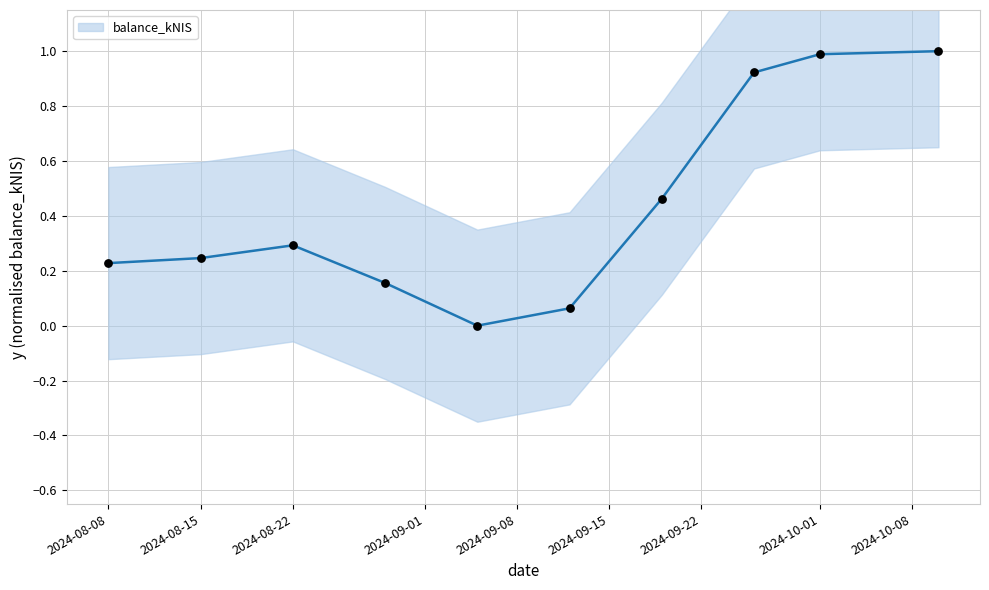

The value of balance_kNIS at 2024-08-22 is 0.3. True or false?

True